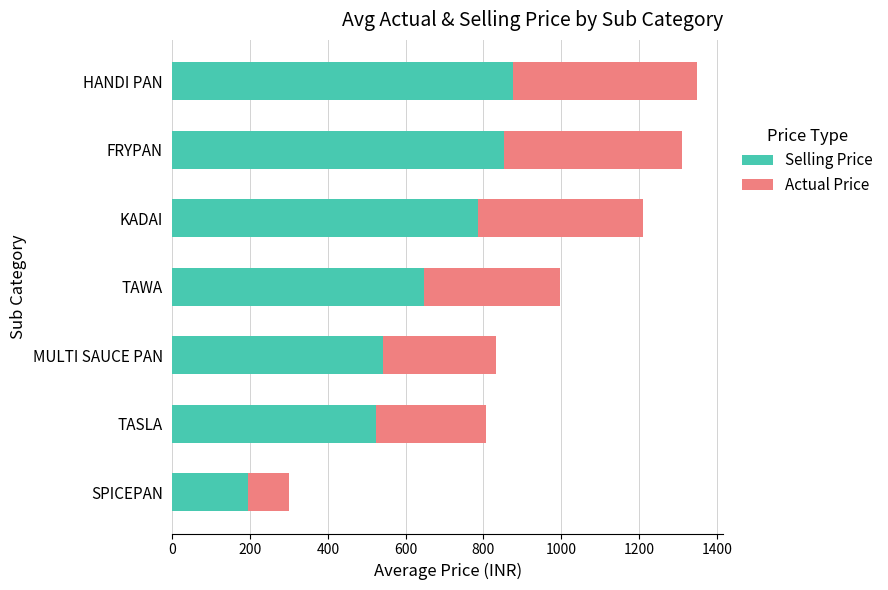

How many data points does each series have?

7